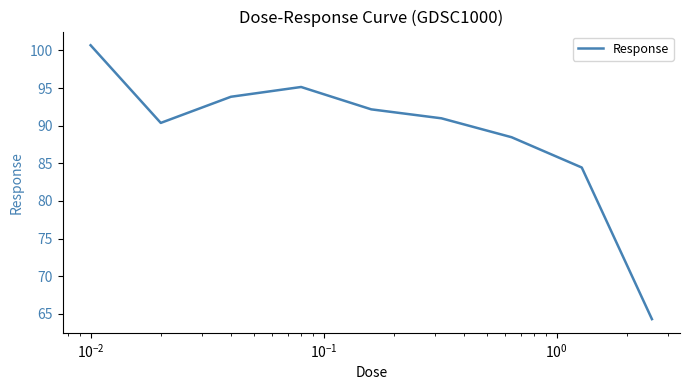

What is the difference between the maximum and minimum values?

36.4